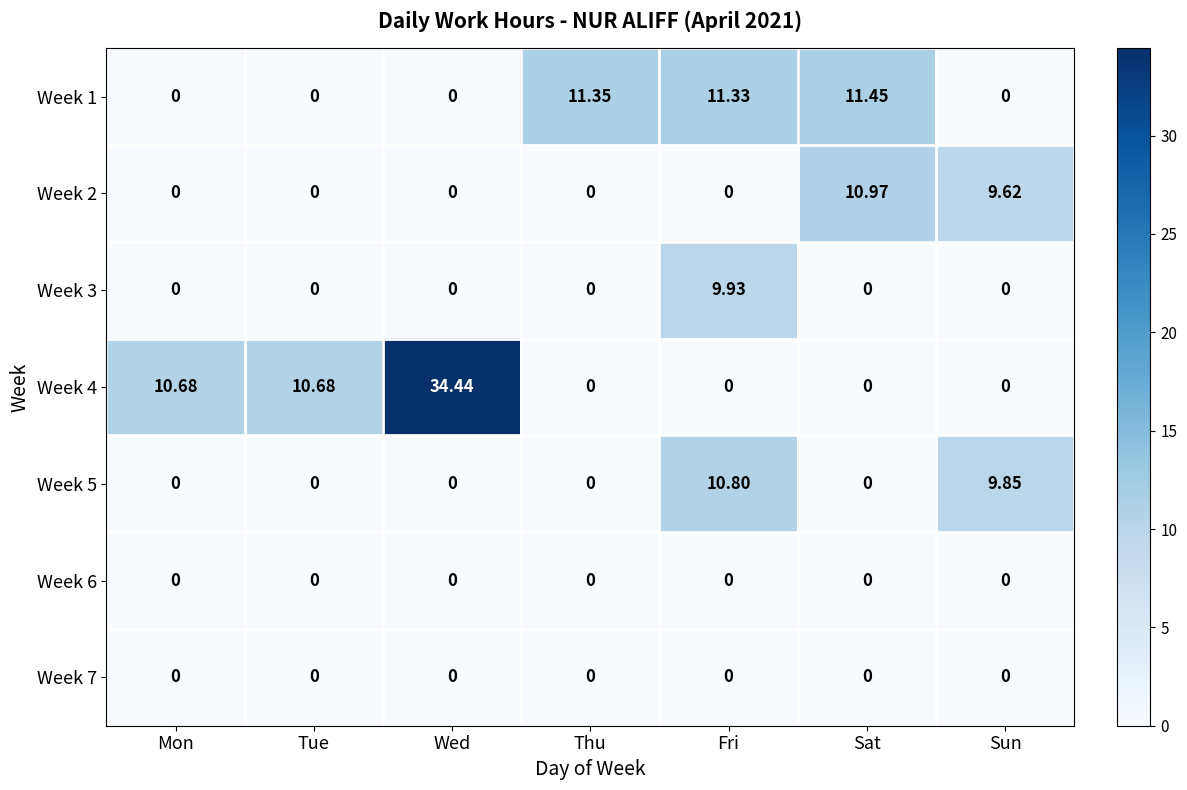

Is the value of Week 6 at Fri greater than the value of Week 1 at Sat?

No